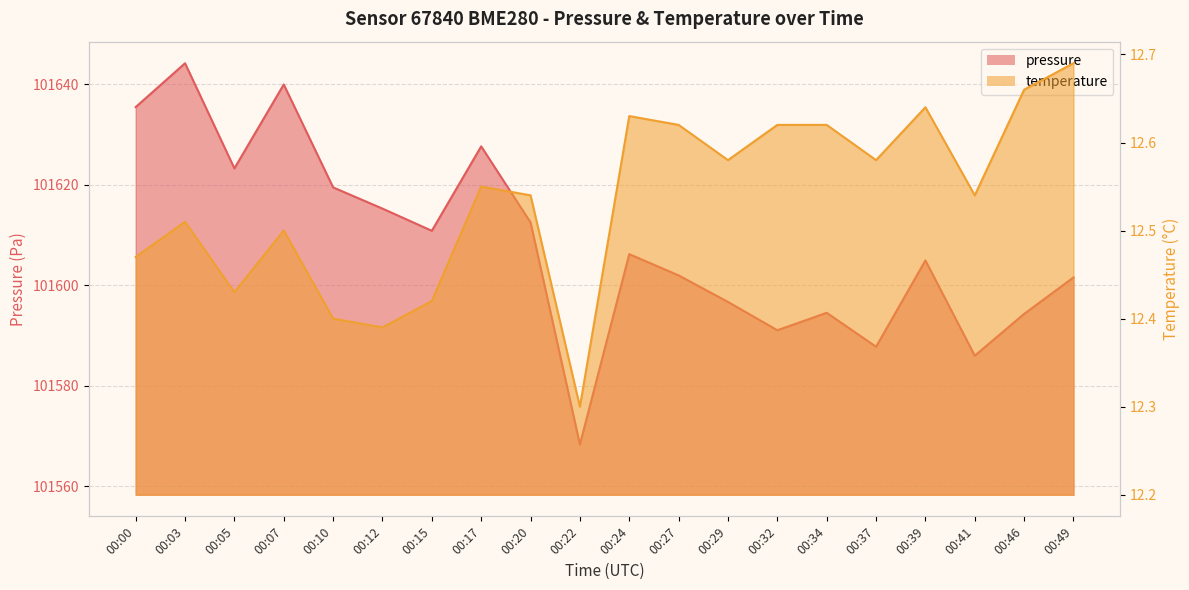

What is the lowest value of the temperature series?

12.3